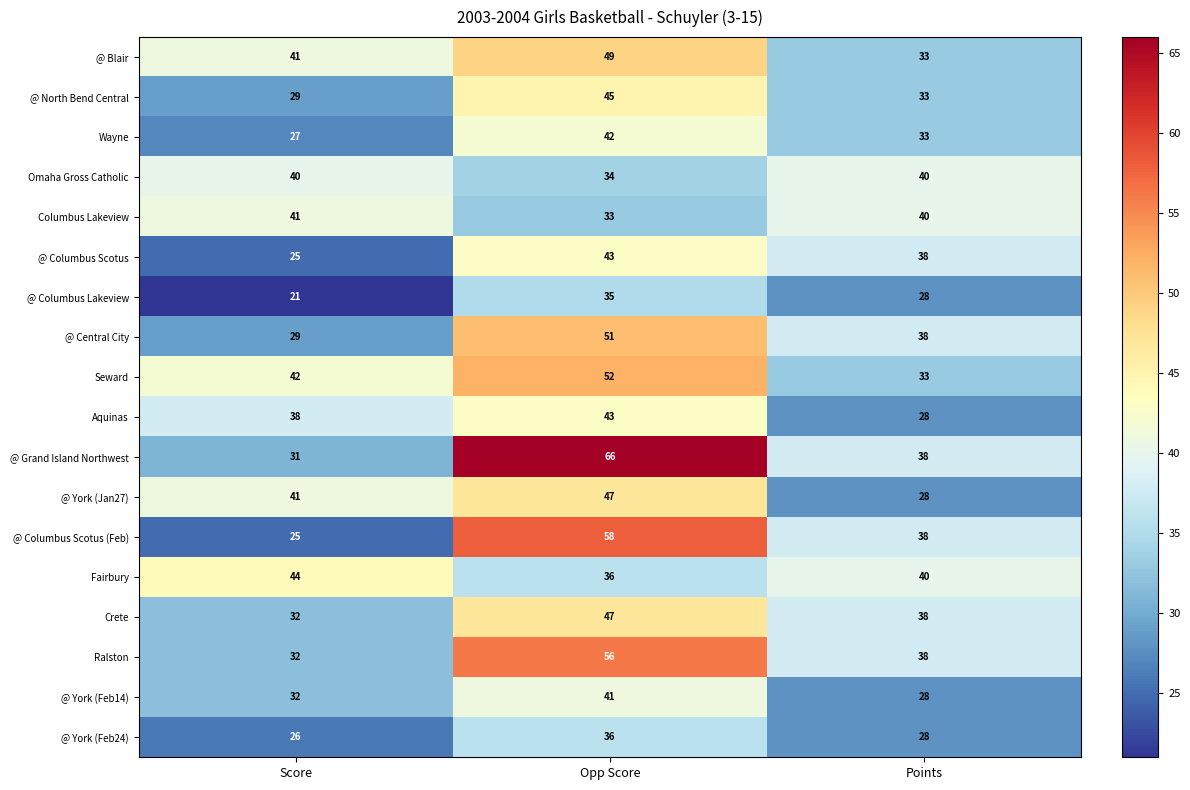

What is the sum of the Omaha Gross Catholic values at Score and Opp Score?

74